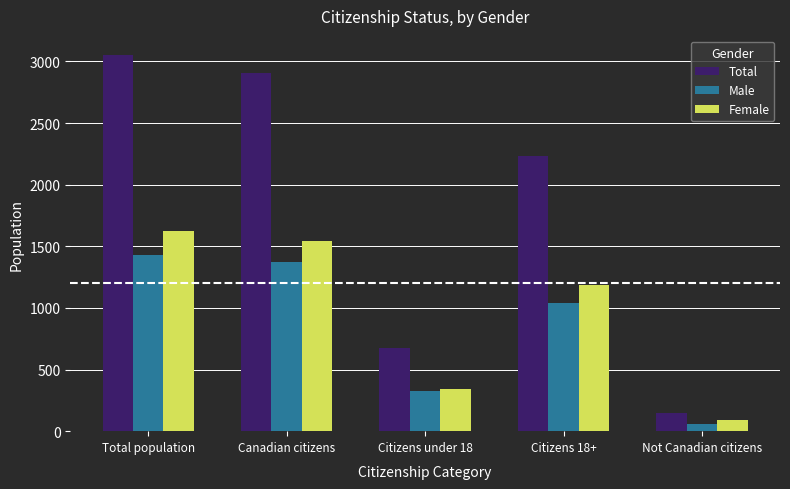

How many categories are shown in the chart?

5